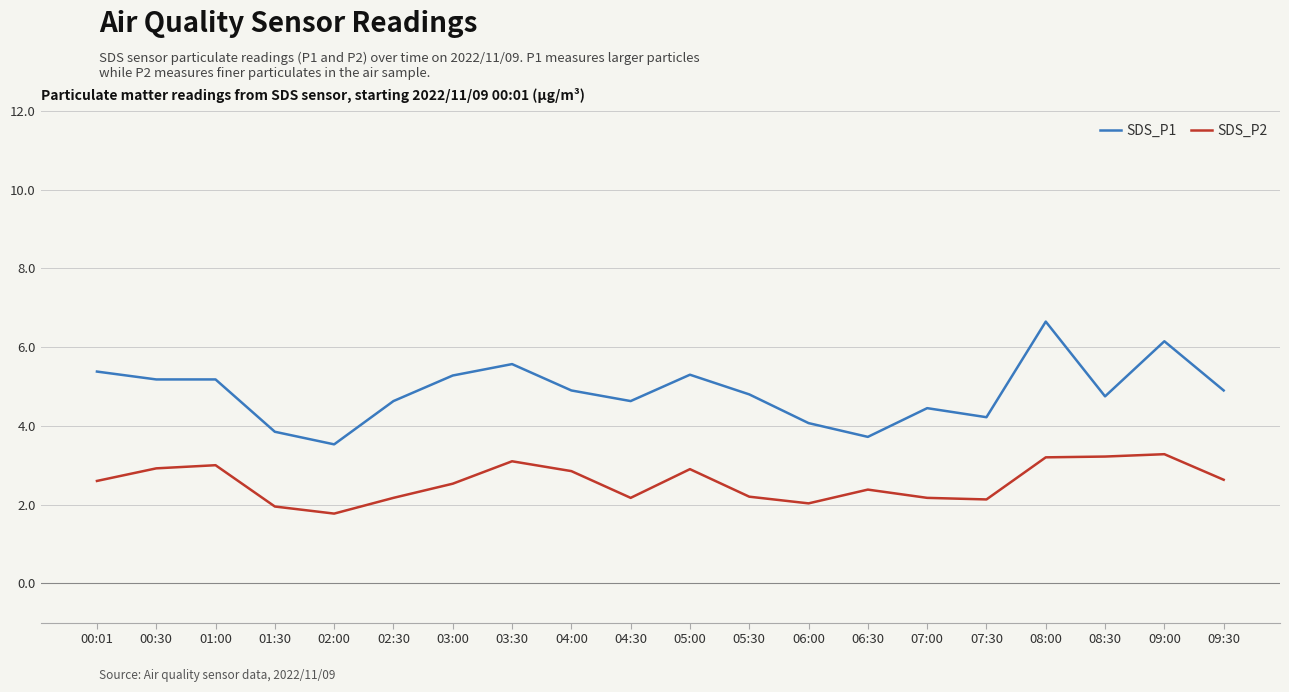

What position from the left is 06:00?

13